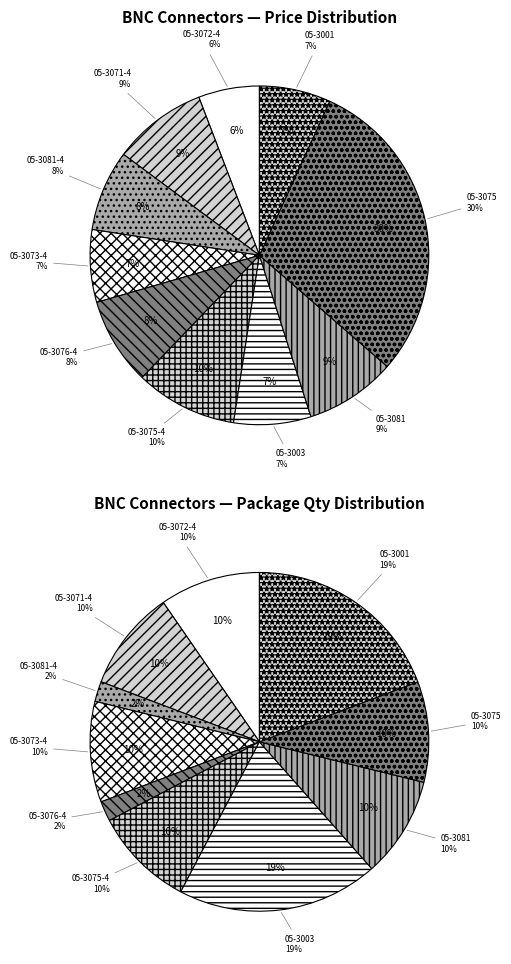

Is there a majority slice in this chart?

No